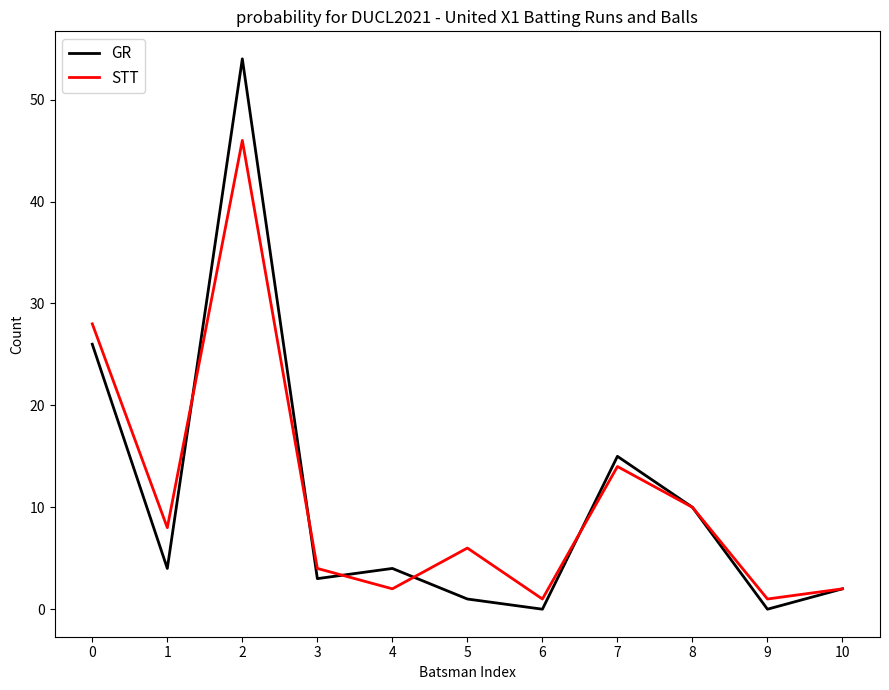

Reading left to right, transcribe all the data shown in this chart.

GR: 26	4	54	3	4	1	0	15	10	0	2
STT: 28	8	46	4	2	6	1	14	10	1	2